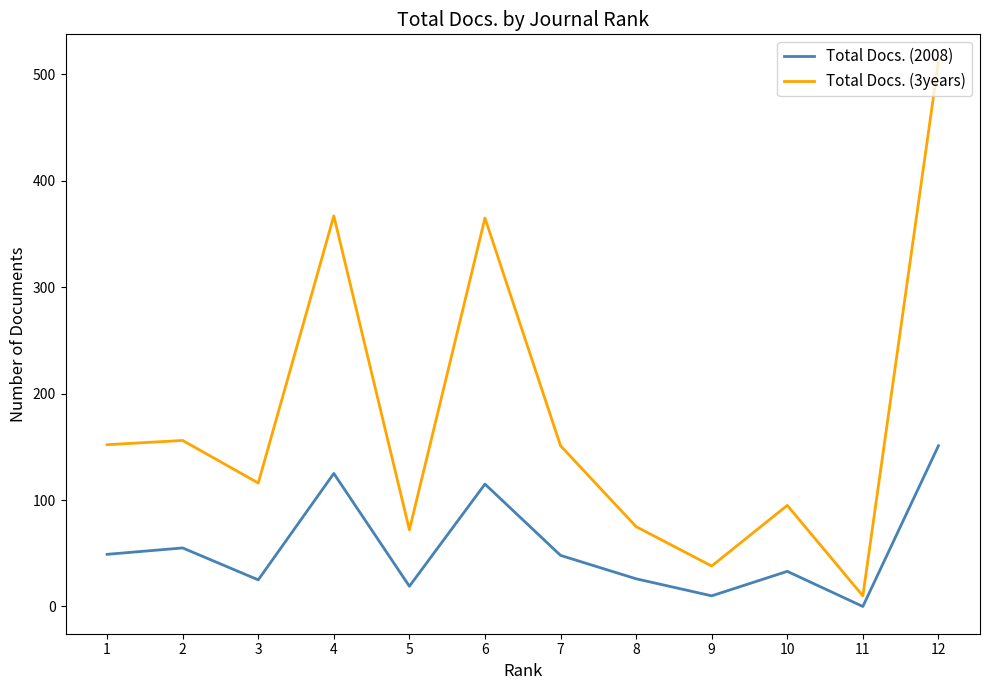

Does the chart have visible grid lines?

No